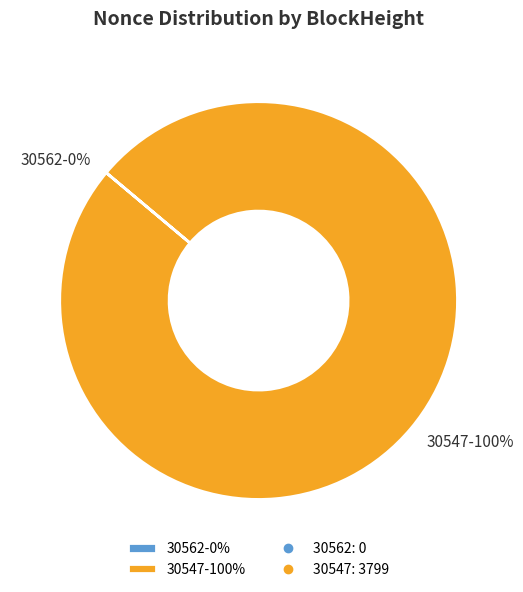

What is the change in value from 30562 to 30547?

+3799